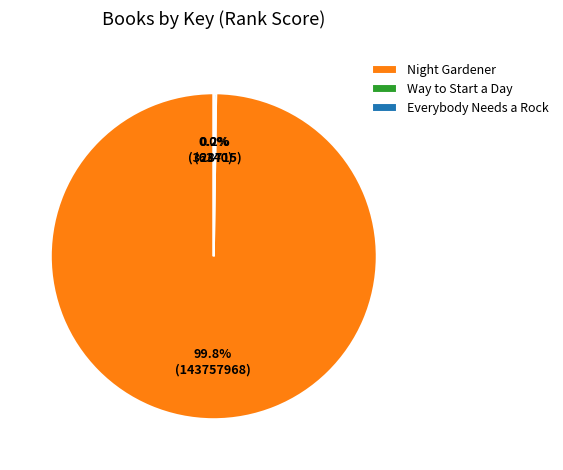

Which category accounts for the majority?

Night Gardener